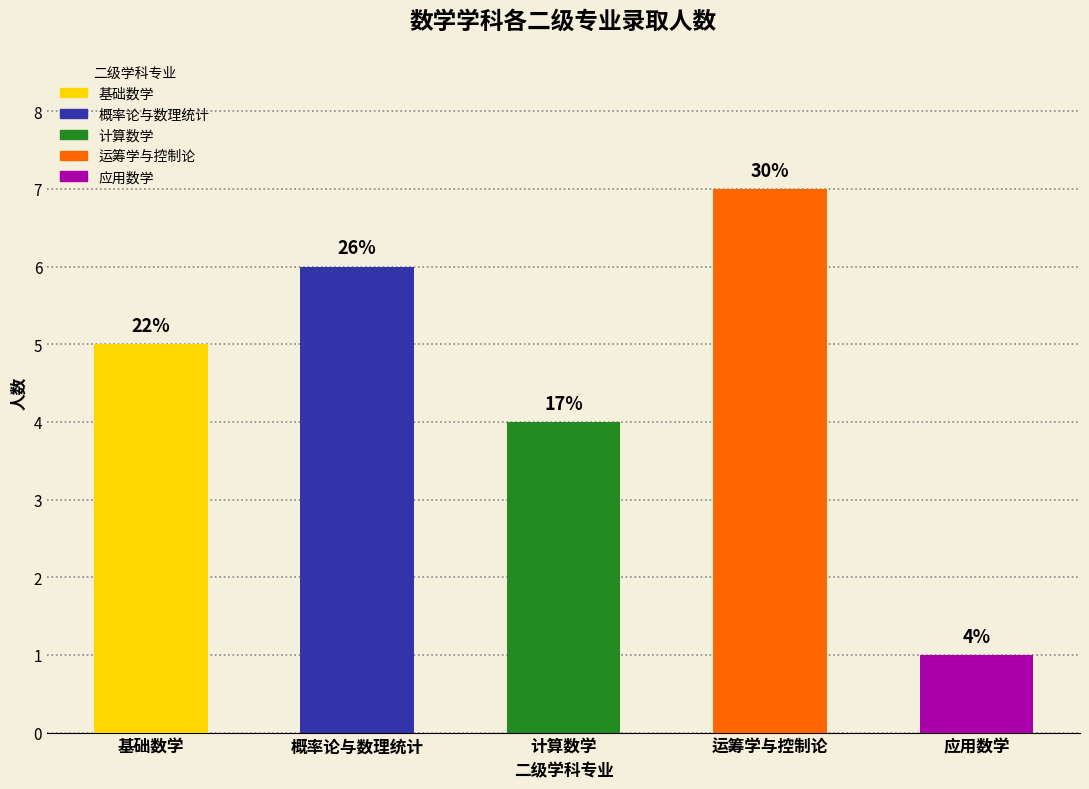

What is the difference between the values at 概率论与数理统计 and 应用数学?

5